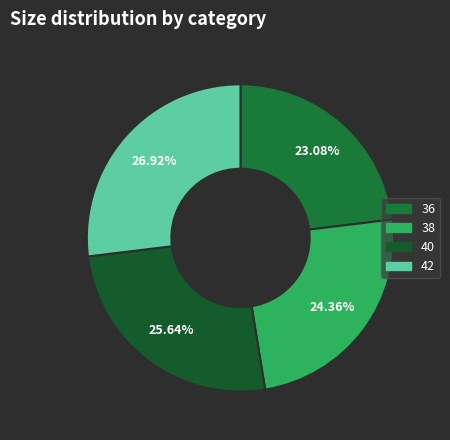

To the nearest percent, what percentage of the pie is 36?

23%